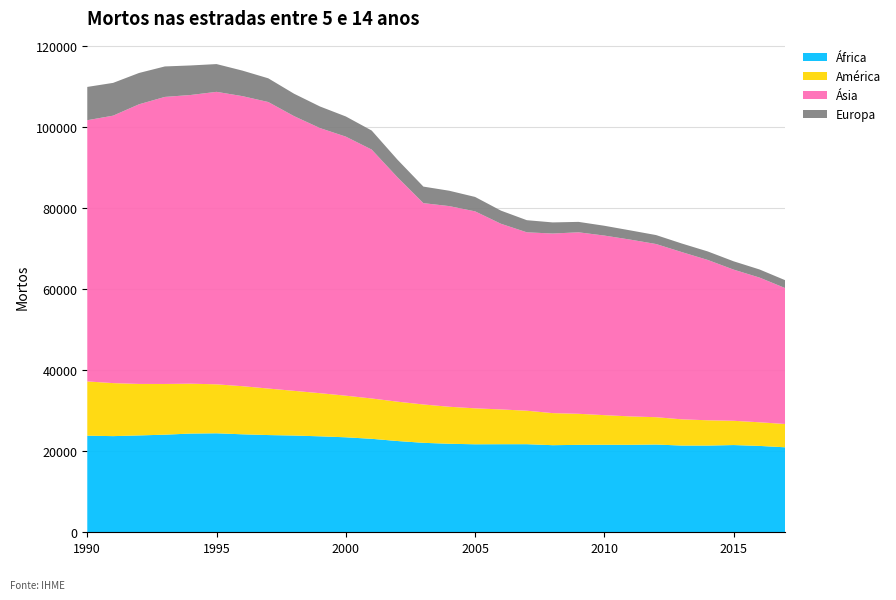

Reading left to right, list all the values displayed in this chart.

África: 1990=23845	1991=23733	1992=23907	1993=24092	1994=24367	1995=24433	1996=24186	1997=23998	1998=23879	1999=23685	2000=23445	2001=23072	2002=22525	2003=22083	2004=21849	2005=21720	2006=21739	2007=21743	2008=21497	2009=21580	2010=21599	2011=21589	2012=21659	2013=21406	2014=21401	2015=21531	2016=21318	2017=20976
América: 1990=13395	1991=13089	1992=12713	1993=12520	1994=12313	1995=12088	1996=11874	1997=11483	1998=11032	1999=10650	2000=10271	2001=9956	2002=9712	2003=9463	2004=9133	2005=8874	2006=8586	2007=8263	2008=7919	2009=7668	2010=7312	2011=7013	2012=6749	2013=6471	2014=6247	2015=5989	2016=5834	2017=5750
Ásia: 1990=64472	1991=66019	1992=69023	1993=70852	1994=71263	1995=72199	1996=71599	1997=70726	1998=67805	1999=65441	2000=63945	2001=61441	2002=55376	2003=49698	2004=49532	2005=48623	2006=45826	2007=44039	2008=44329	2009=44798	2010=44328	2011=43641	2012=42745	2013=41273	2014=39571	2015=37312	2016=35721	2017=33535
Europa: 1990=8219	1991=8090	1992=7729	1993=7522	1994=7289	1995=6851	1996=6301	1997=5851	1998=5528	1999=5329	2000=4978	2001=4697	2002=4341	2003=4083	2004=3792	2005=3558	2006=3244	2007=2991	2008=2742	2009=2573	2010=2421	2011=2278	2012=2210	2013=2118	2014=2099	2015=2053	2016=2002	2017=1940